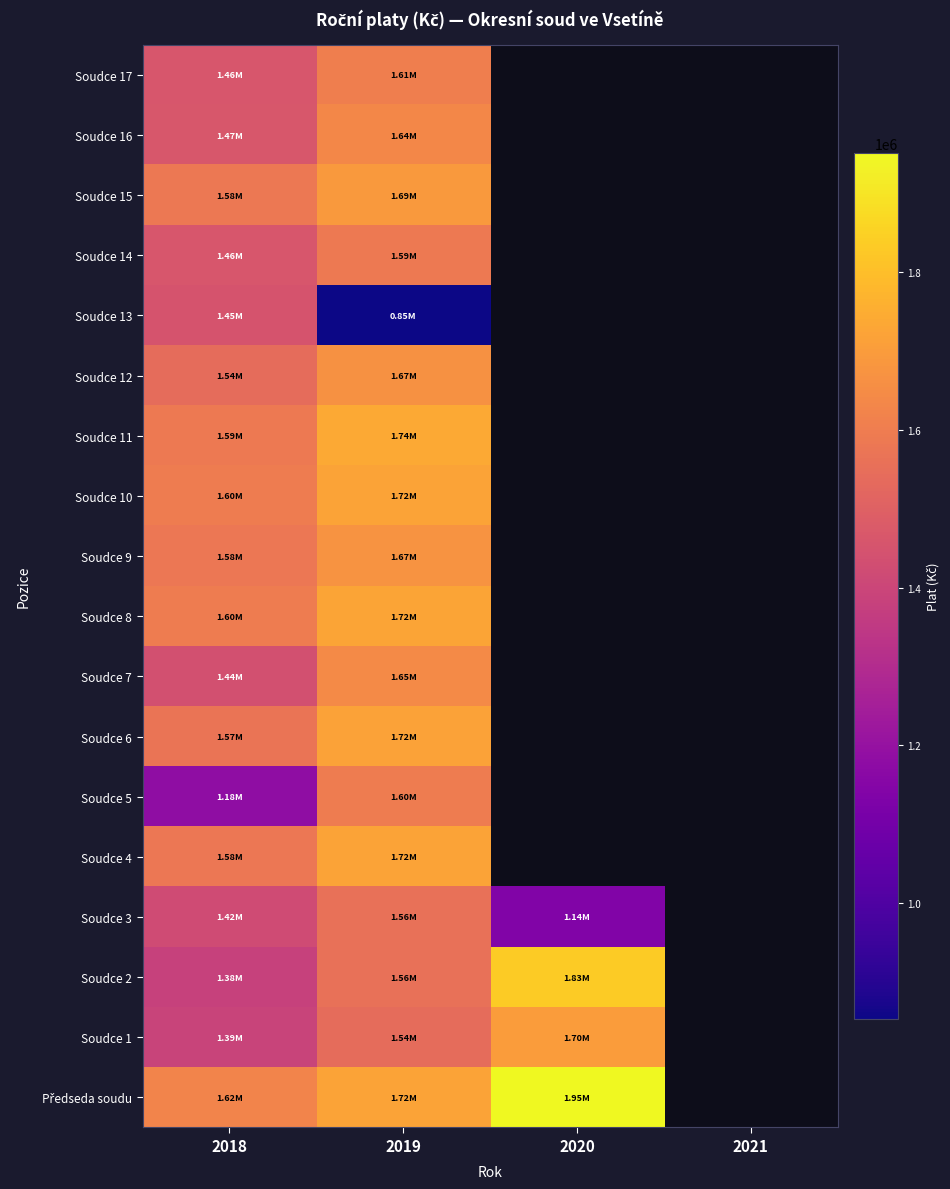

What value does the Soudce 10 series have at 2018?

1597077.0